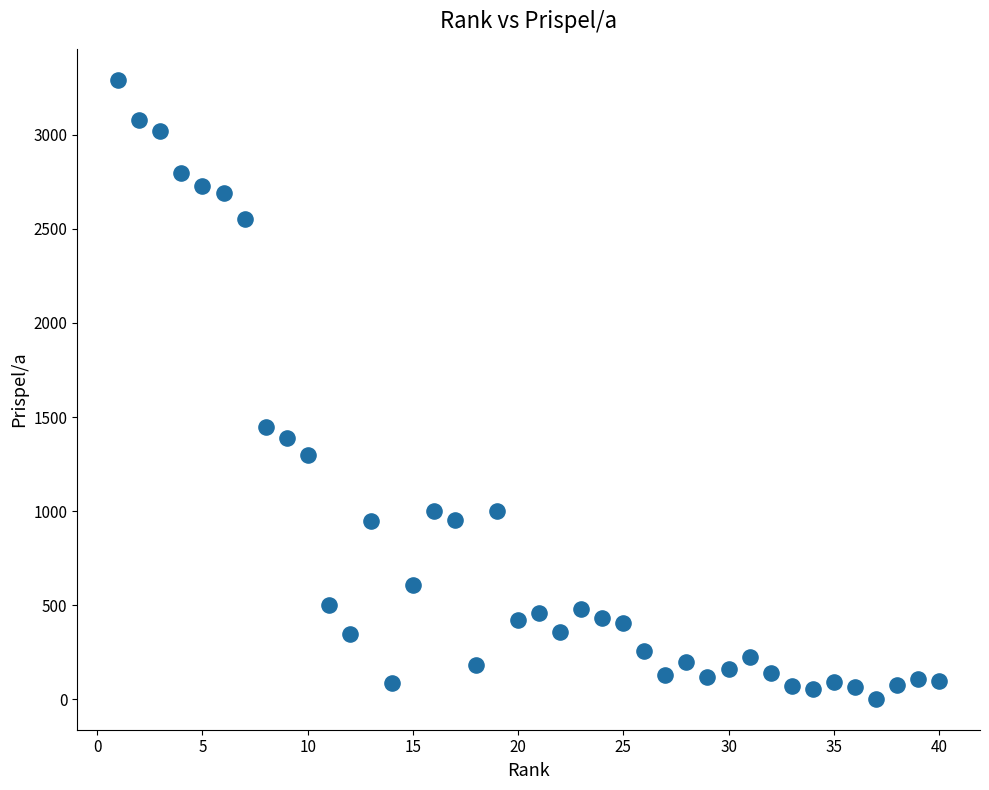

What is the range of X values (max minus min)?

39